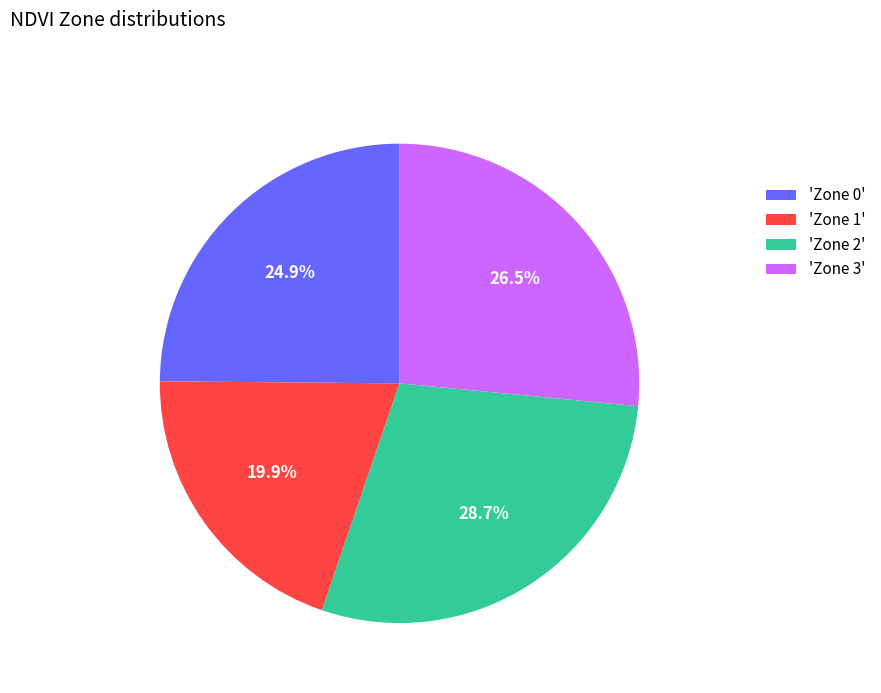

Approximately how many times larger is the value at 'Zone 1' compared to 'Zone 2'?

0.7